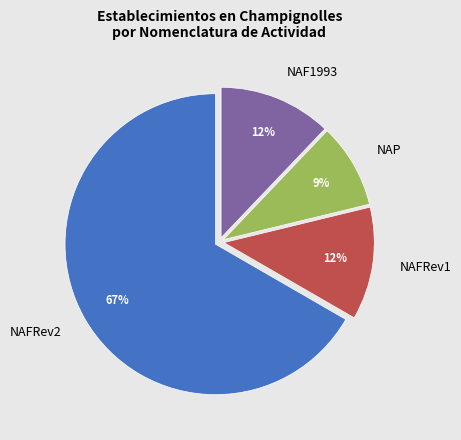

Between NAFRev1 and NAP, which is larger?

NAFRev1